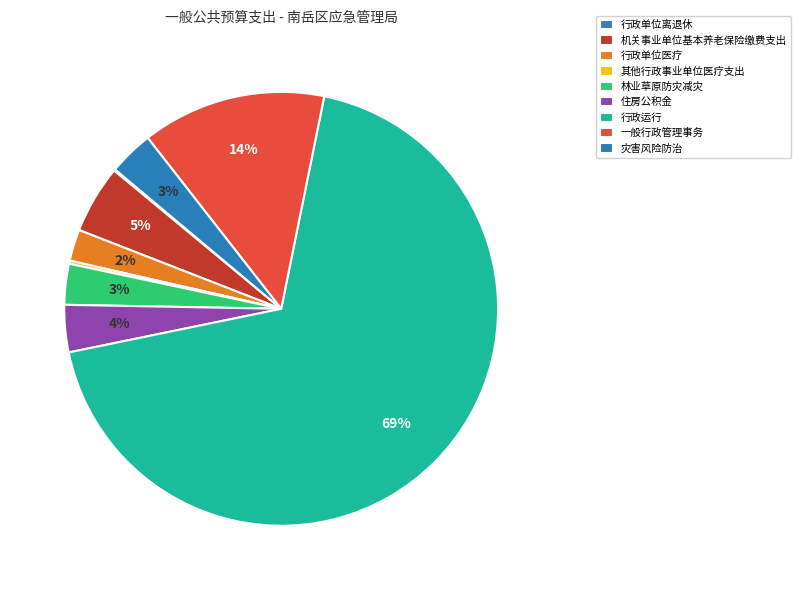

What is the change in value from 行政单位离退休 to 一般行政管理事务?

+44.8